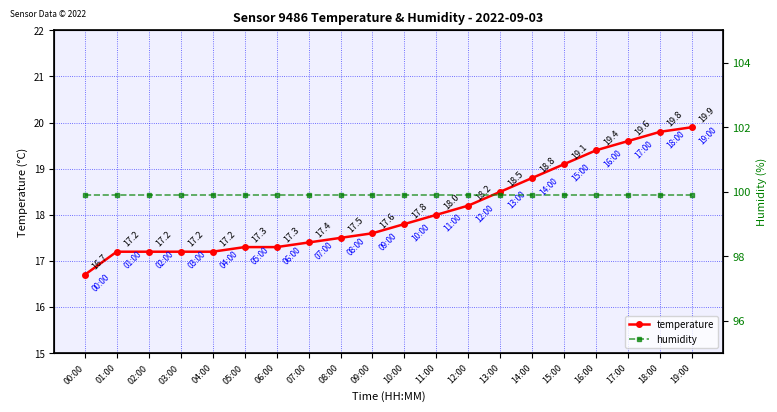

What is the difference between the second highest and minimum values in the temperature series?

3.1